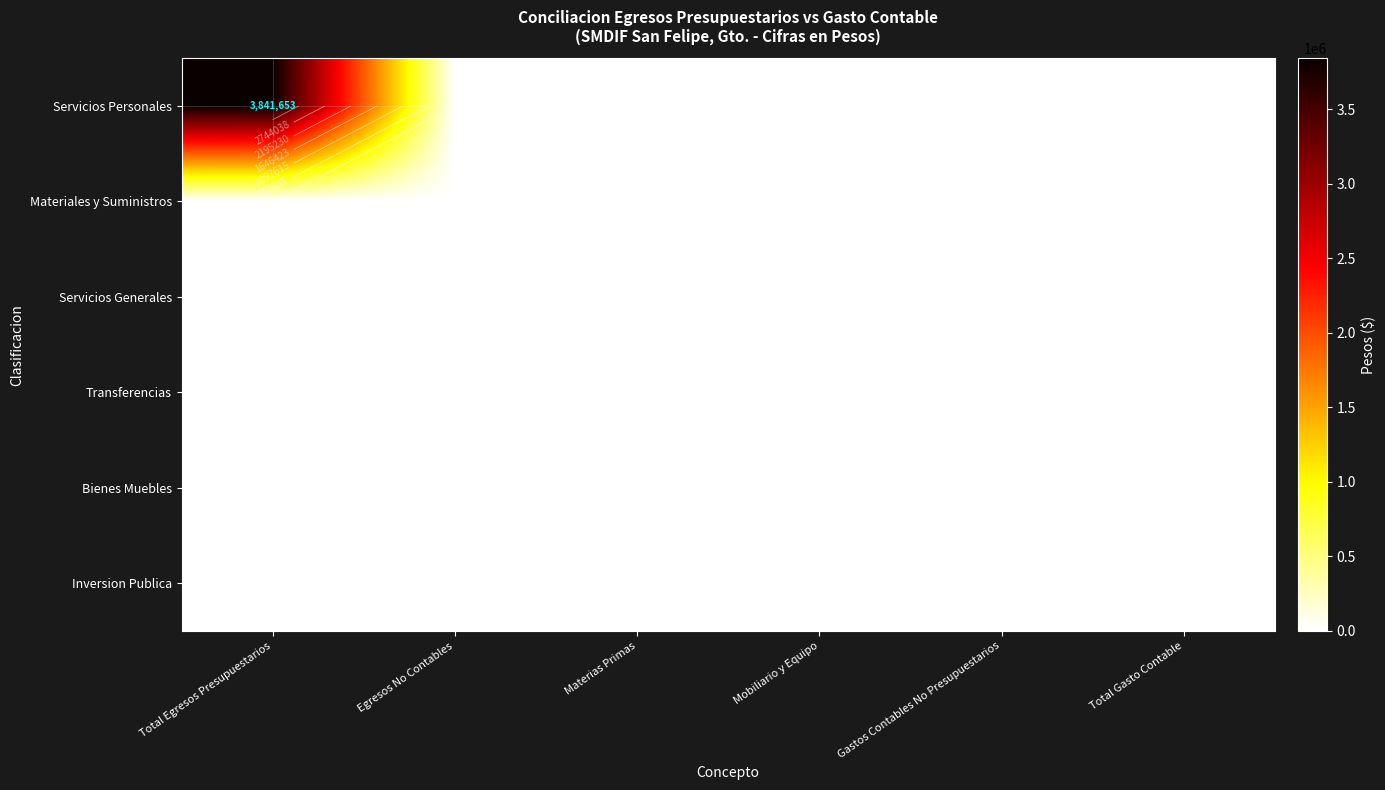

List the series in order of their peak value, lowest first.

Materiales y Suministros, Servicios Generales, Transferencias, Bienes Muebles, Inversion Publica, Servicios Personales